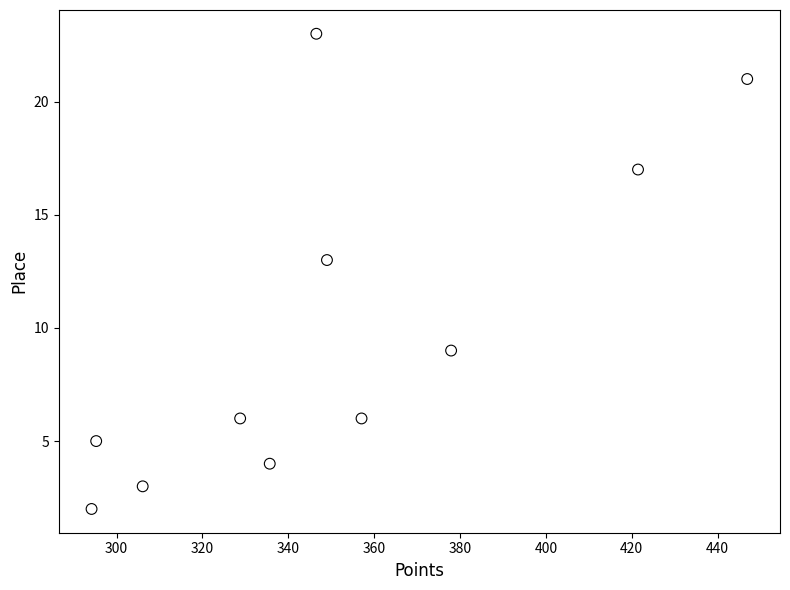

What Y value in the scatter plot is closest to 12?

13